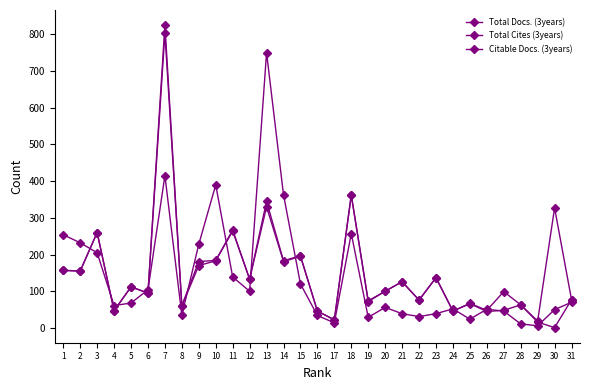

At which label does Total Docs. (3years) first exceed 112?

1